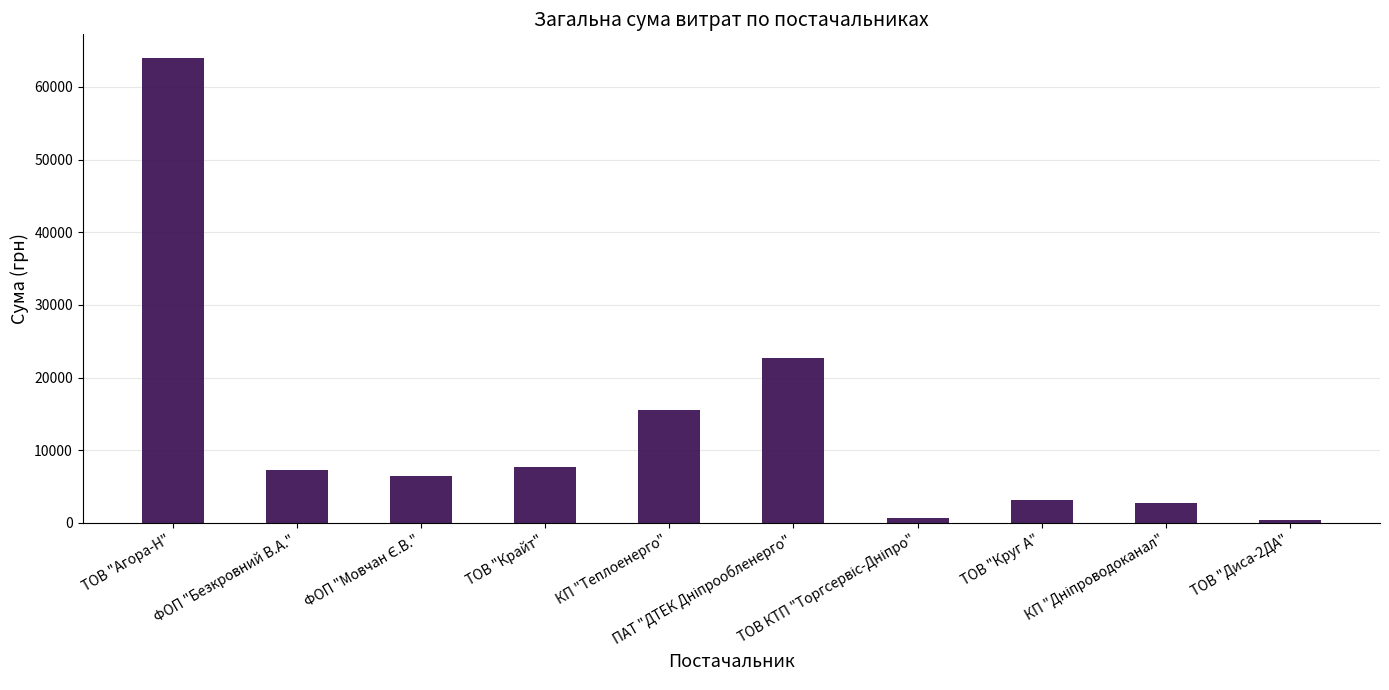

At which category does the chart reach its peak across all series?

ТОВ "Агора-Н"